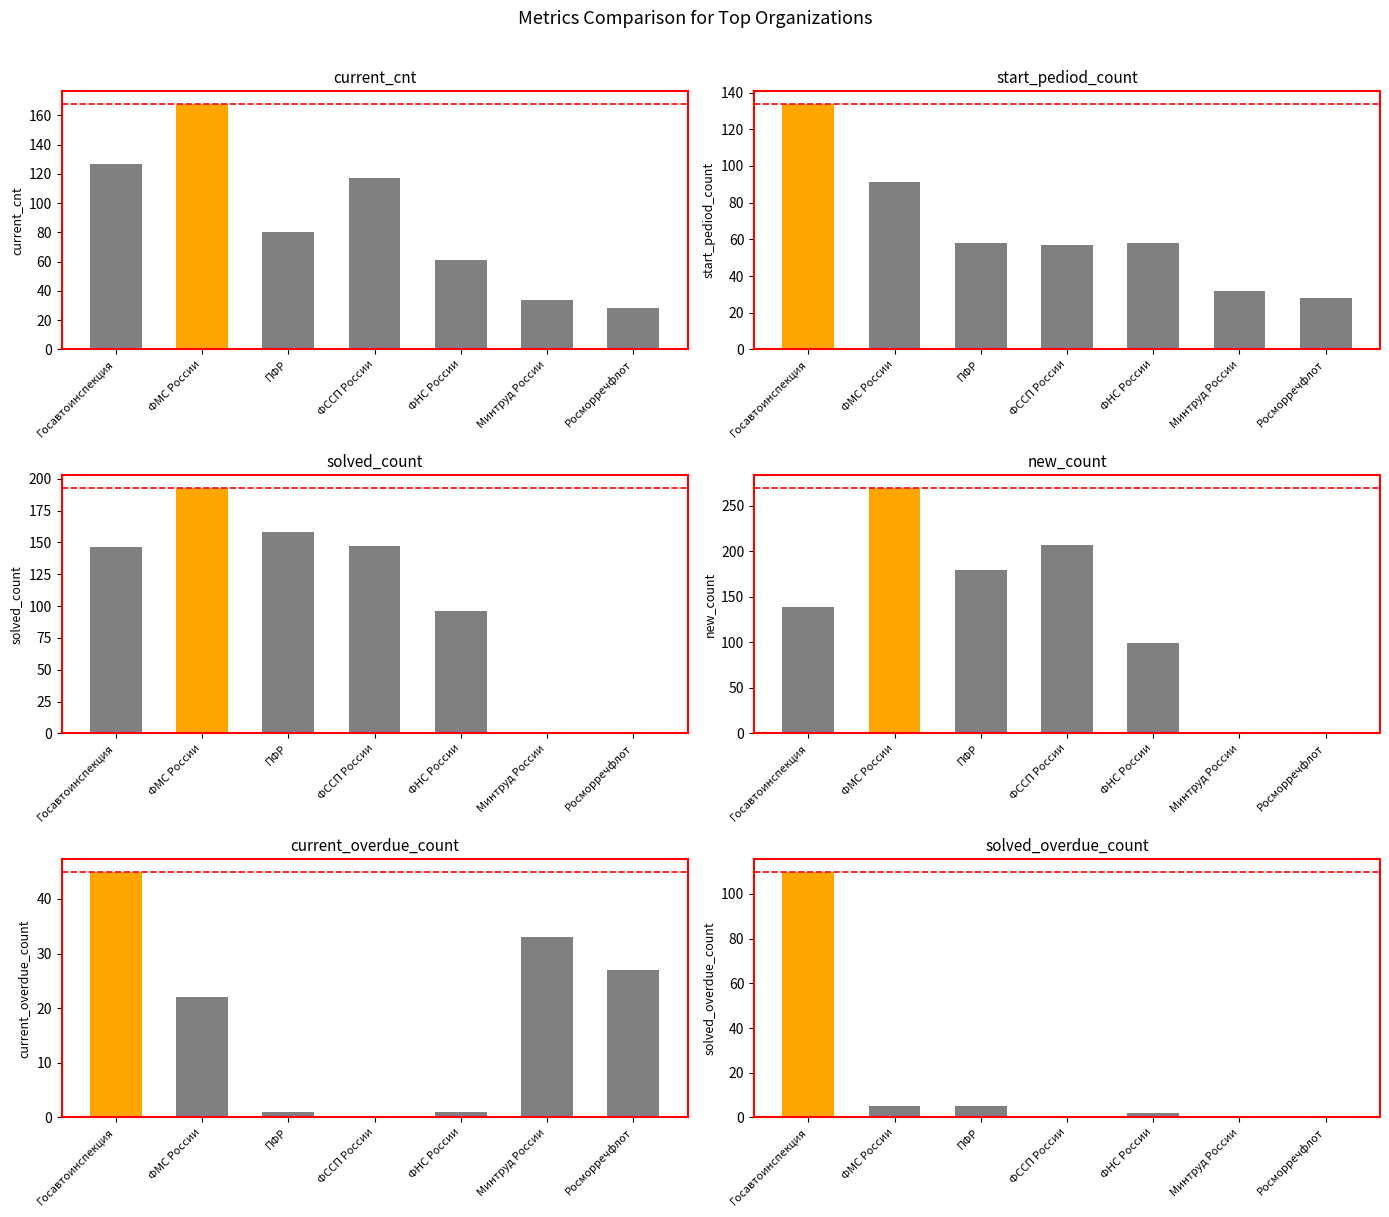

Reading left to right, transcribe all the data shown in this chart.

current_cnt: Госавтоинспекция=127	ФМС России=168	ПФР=80	ФССП России=117	ФНС России=61	Минтруд России=34	Росморречфлот=28
start_pediod_count: Госавтоинспекция=134	ФМС России=91	ПФР=58	ФССП России=57	ФНС России=58	Минтруд России=32	Росморречфлот=28
solved_count: Госавтоинспекция=146	ФМС России=193	ПФР=158	ФССП России=147	ФНС России=96	Минтруд России=0	Росморречфлот=1
new_count: Госавтоинспекция=139	ФМС России=270	ПФР=180	ФССП России=207	ФНС России=99	Минтруд России=2	Росморречфлот=1
current_overdue_count: Госавтоинспекция=45	ФМС России=22	ПФР=1	ФССП России=0	ФНС России=1	Минтруд России=33	Росморречфлот=27
solved_overdue_count: Госавтоинспекция=110	ФМС России=5	ПФР=5	ФССП России=0	ФНС России=2	Минтруд России=0	Росморречфлот=0